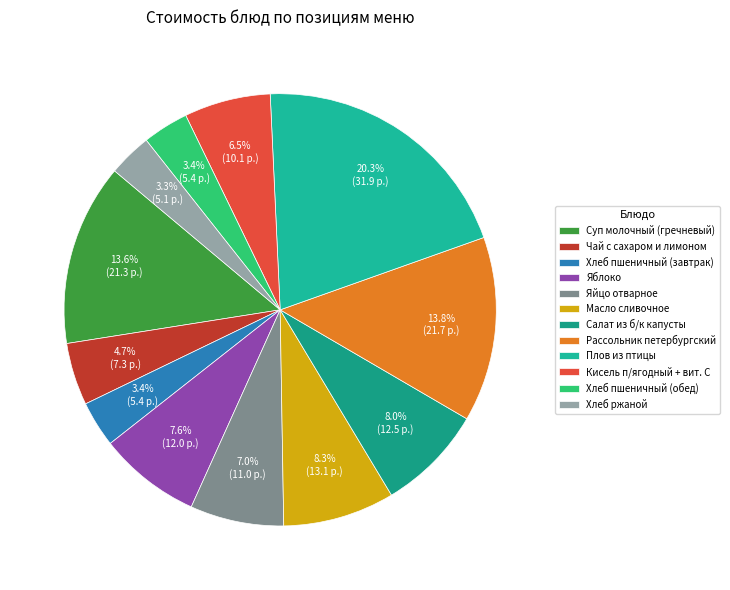

What percentage is the Рассольник петербургский slice, to the nearest percent?

14%